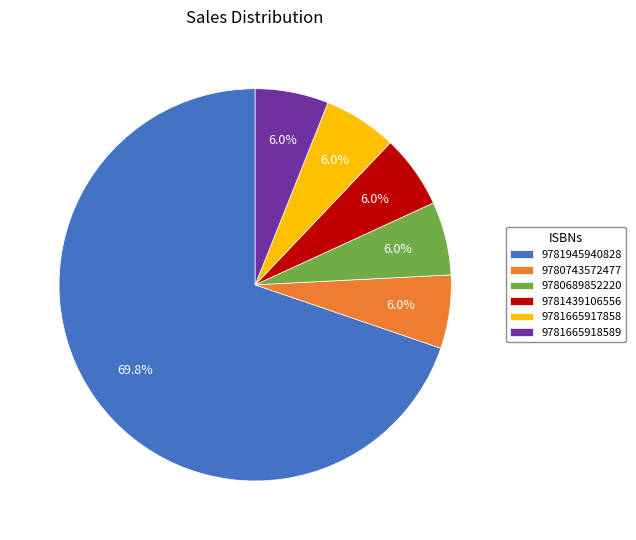

Is it true that 9781439106556 is 6% of the pie?

True